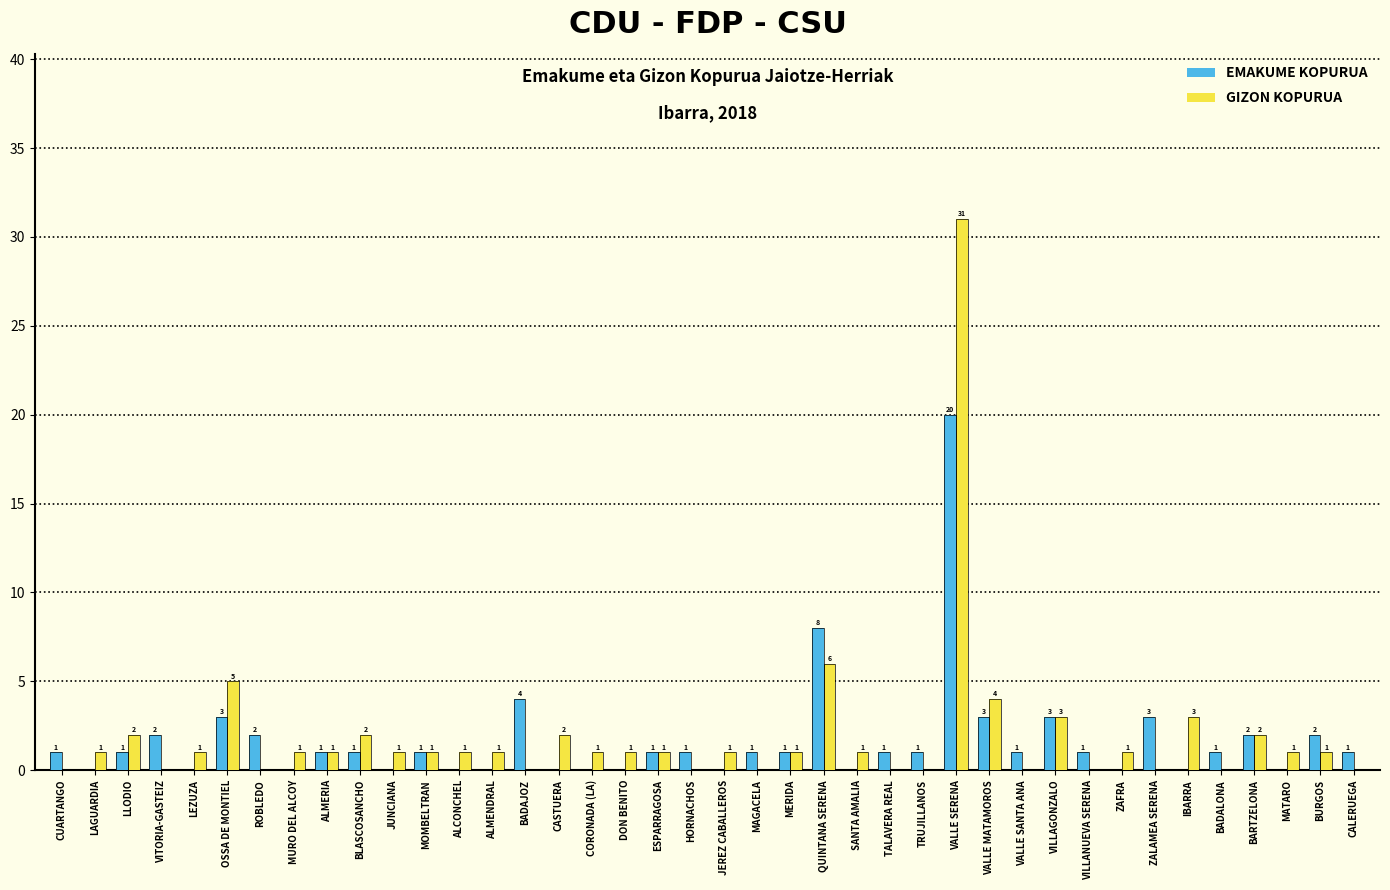

How many groups of bars are there?

40